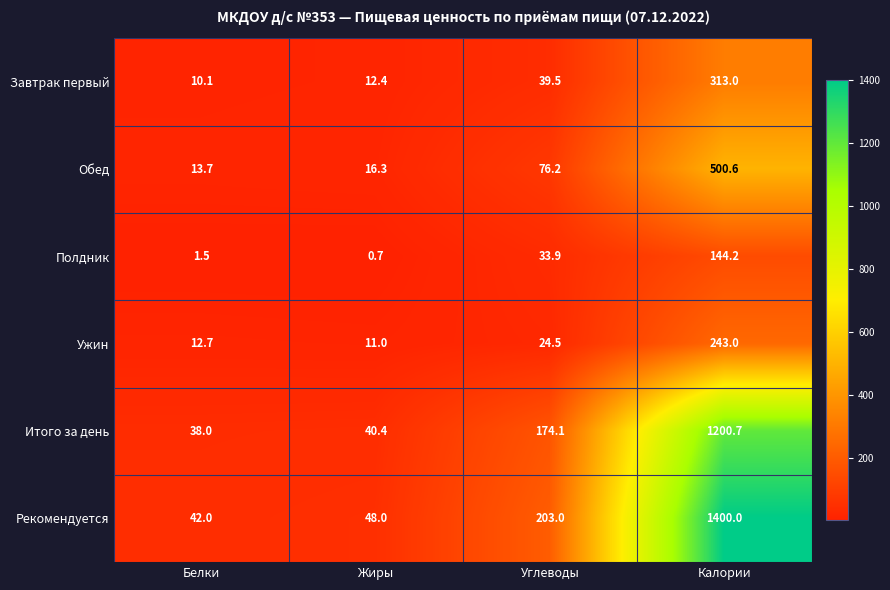

What is the minimum value shown in the chart?

0.7